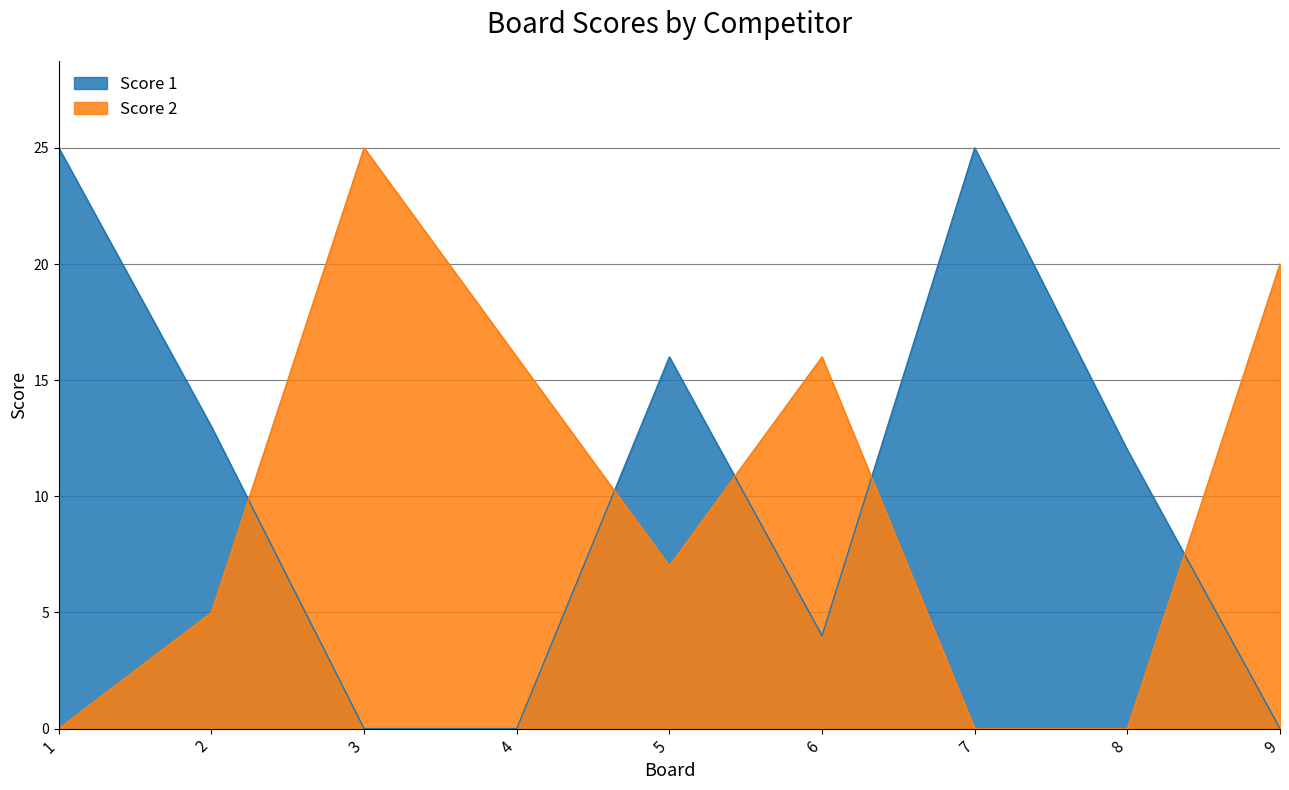

Does the chart have visible grid lines?

Yes